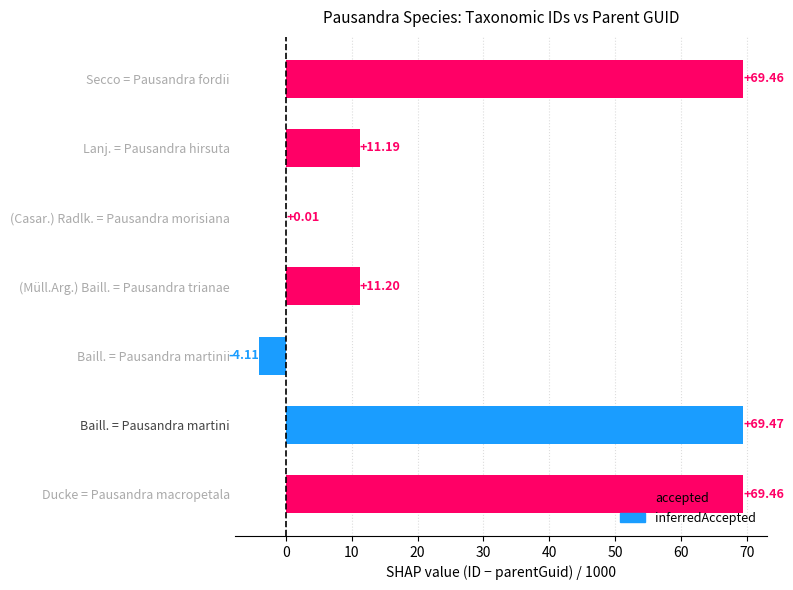

Which has a higher value, Secco = Pausandra fordii or (Müll.Arg.) Baill. = Pausandra trianae?

Secco = Pausandra fordii